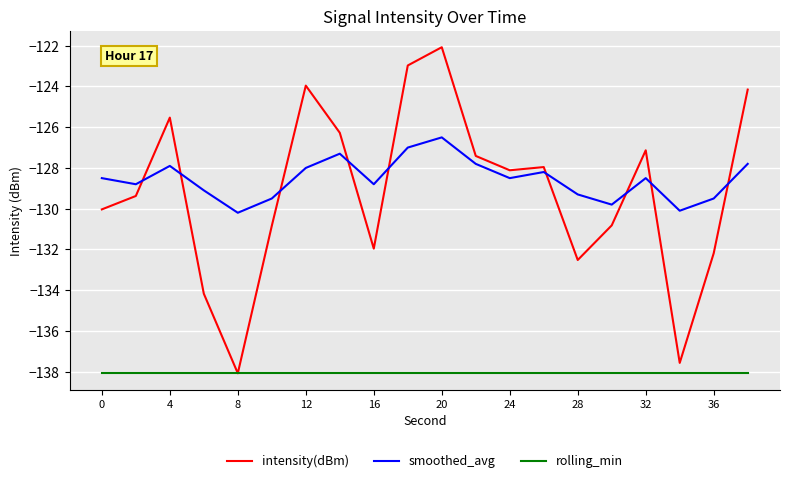

True or false: rolling_min and smoothed_avg cross at least once.

False